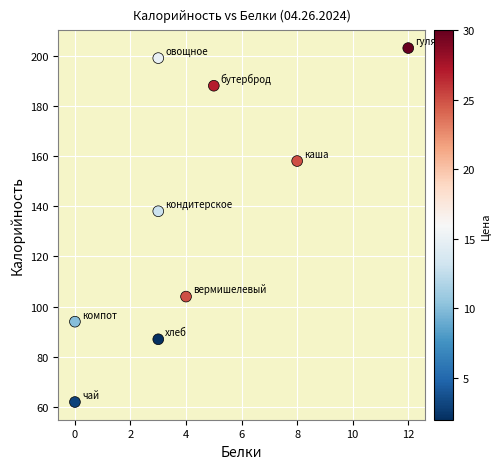

What is the average X value?

4